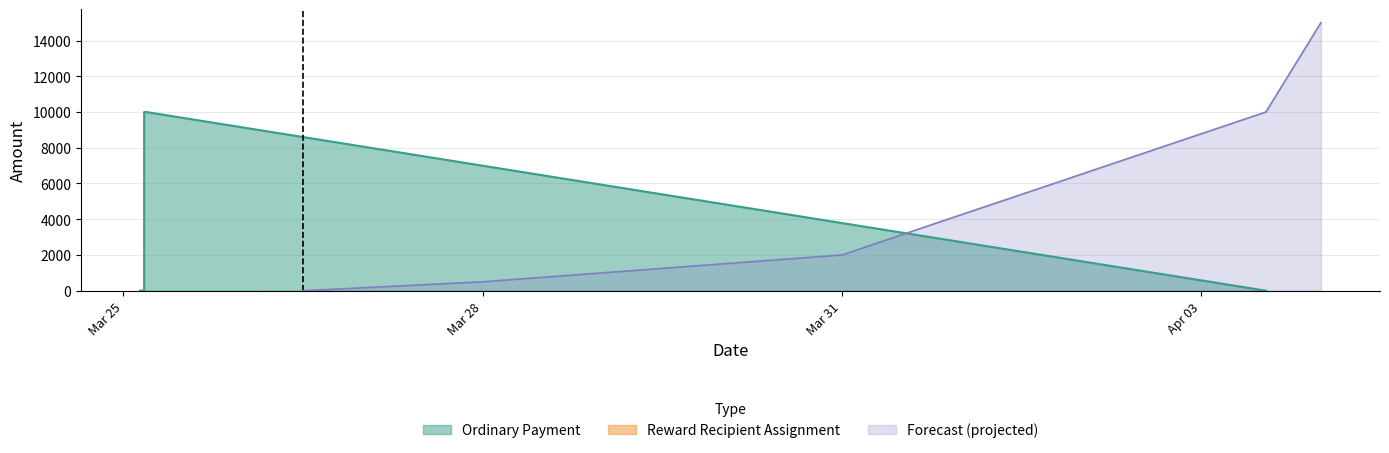

True or false: Reward Recipient Assignment and Ordinary Payment cross at least once.

False